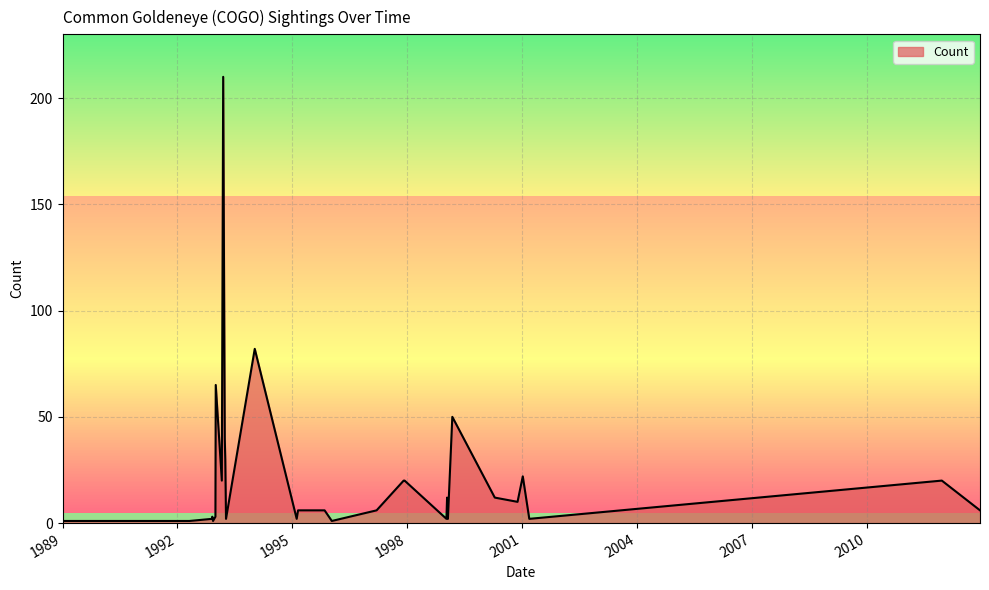

List the labels in order of value, largest first.

1993-03-13, 1994-01-08, 1993-01-01, 1999-03-07, 1993-03-28, 1993-04-02, 2001-01-07, 1993-02-28, 1997-11-28, 1997-12-07, 2011-12-17, 2000-04-15, 1999-01-16, 2000-11-18, 1995-02-25, 1995-11-05, 1997-03-15, 2012-12-15, 1992-12-29, 1992-11-29, 1995-02-12, 2001-03-10, 1999-01-10, 1999-01-24, 1992-11-27, 1993-04-09, 1989-01-01, 1990-01-01, 1990-01-01, 1991-01-01, 1996-01-13, 1992-01-05, 1992-01-11, 1989-11-18, 1992-02-29, 1992-03-07, 1992-03-22, 1992-04-24, 1992-04-25, 1992-12-06